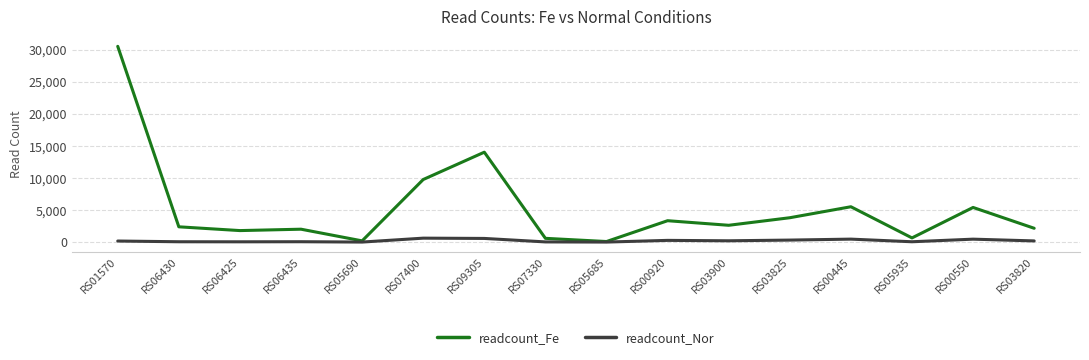

True or false: readcount_Nor has a value of 184.6 at RS03820.

True